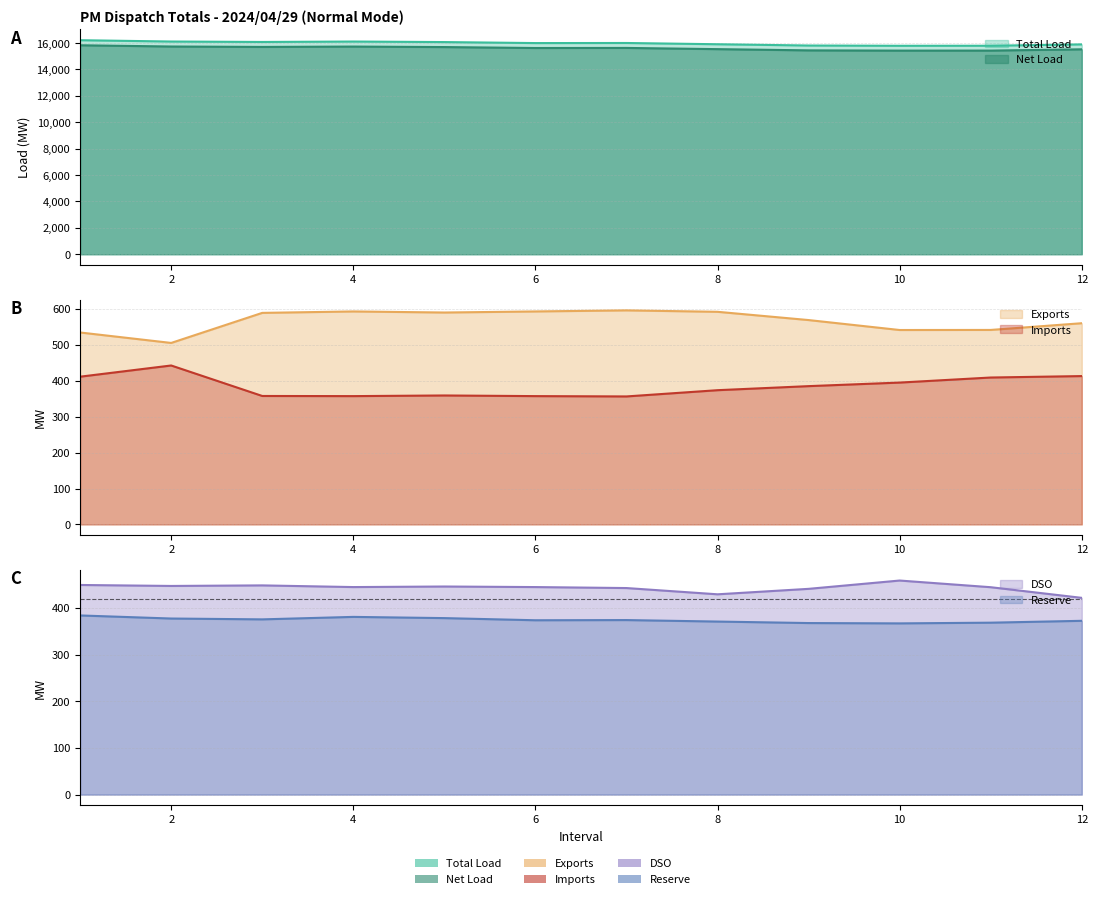

What is the difference between the Net Load values at 8 and 6?

85.8